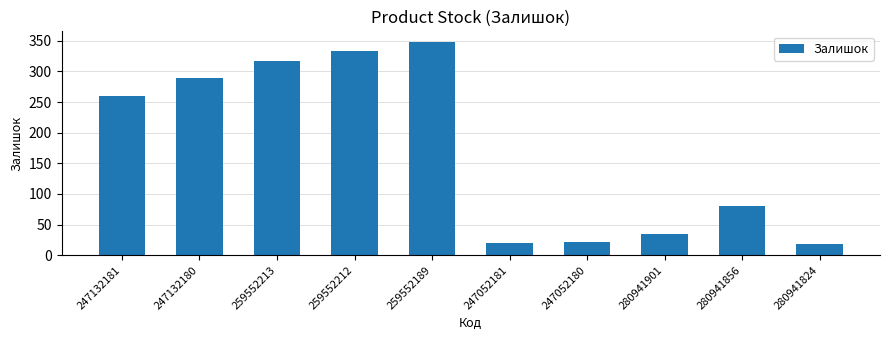

What is the sum of all values?

1722